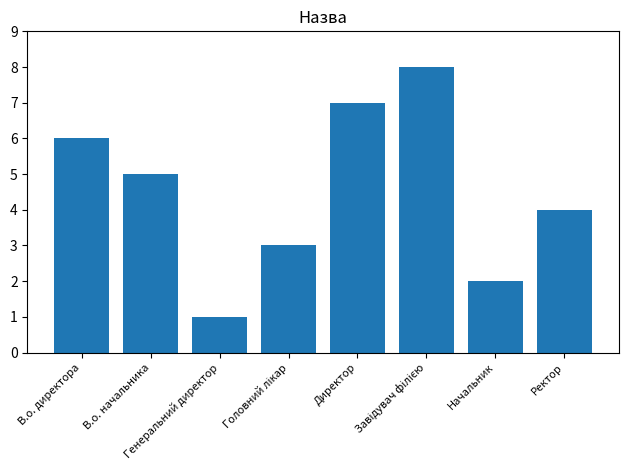

What is the difference between the maximum and minimum values?

7